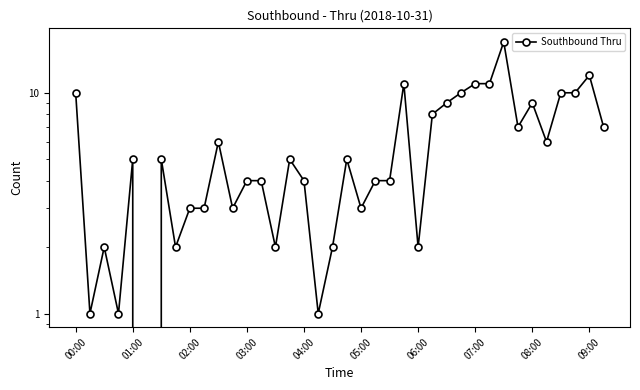

Reading right to left, transcribe all the data shown in this chart.

7	12	10	10	6	9	7	17	11	11	10	9	8	2	11	4	4	3	5	2	1	4	5	2	4	4	3	6	3	3	2	5	0	5	1	2	1	10